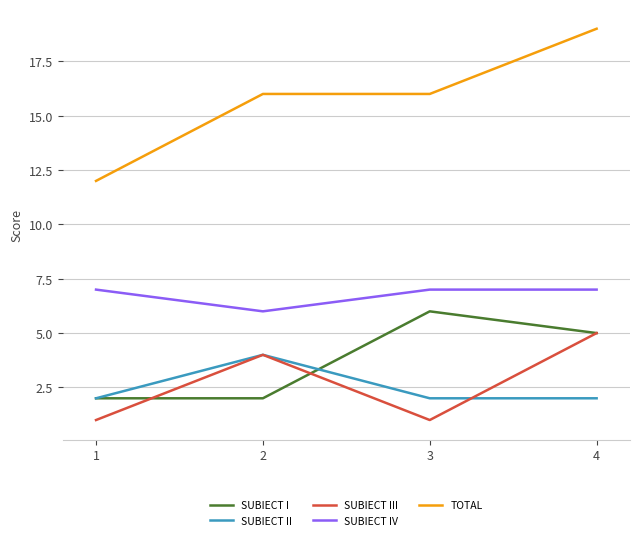

Which series has the largest range (max minus min)?

TOTAL